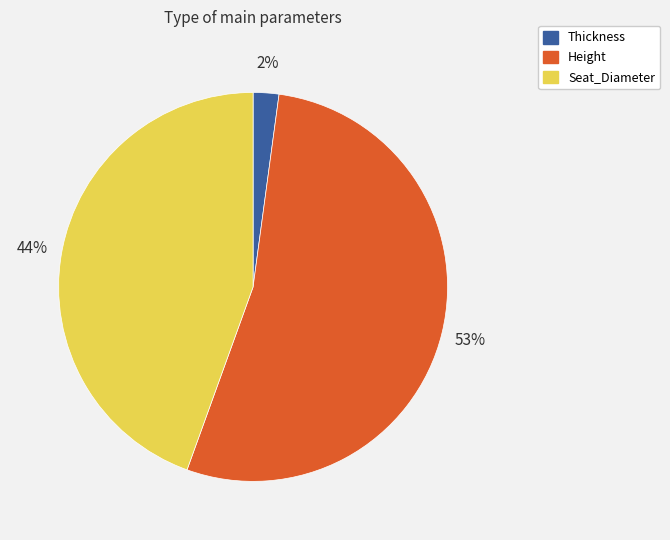

To the nearest percent, what percentage of the pie is Thickness?

2%